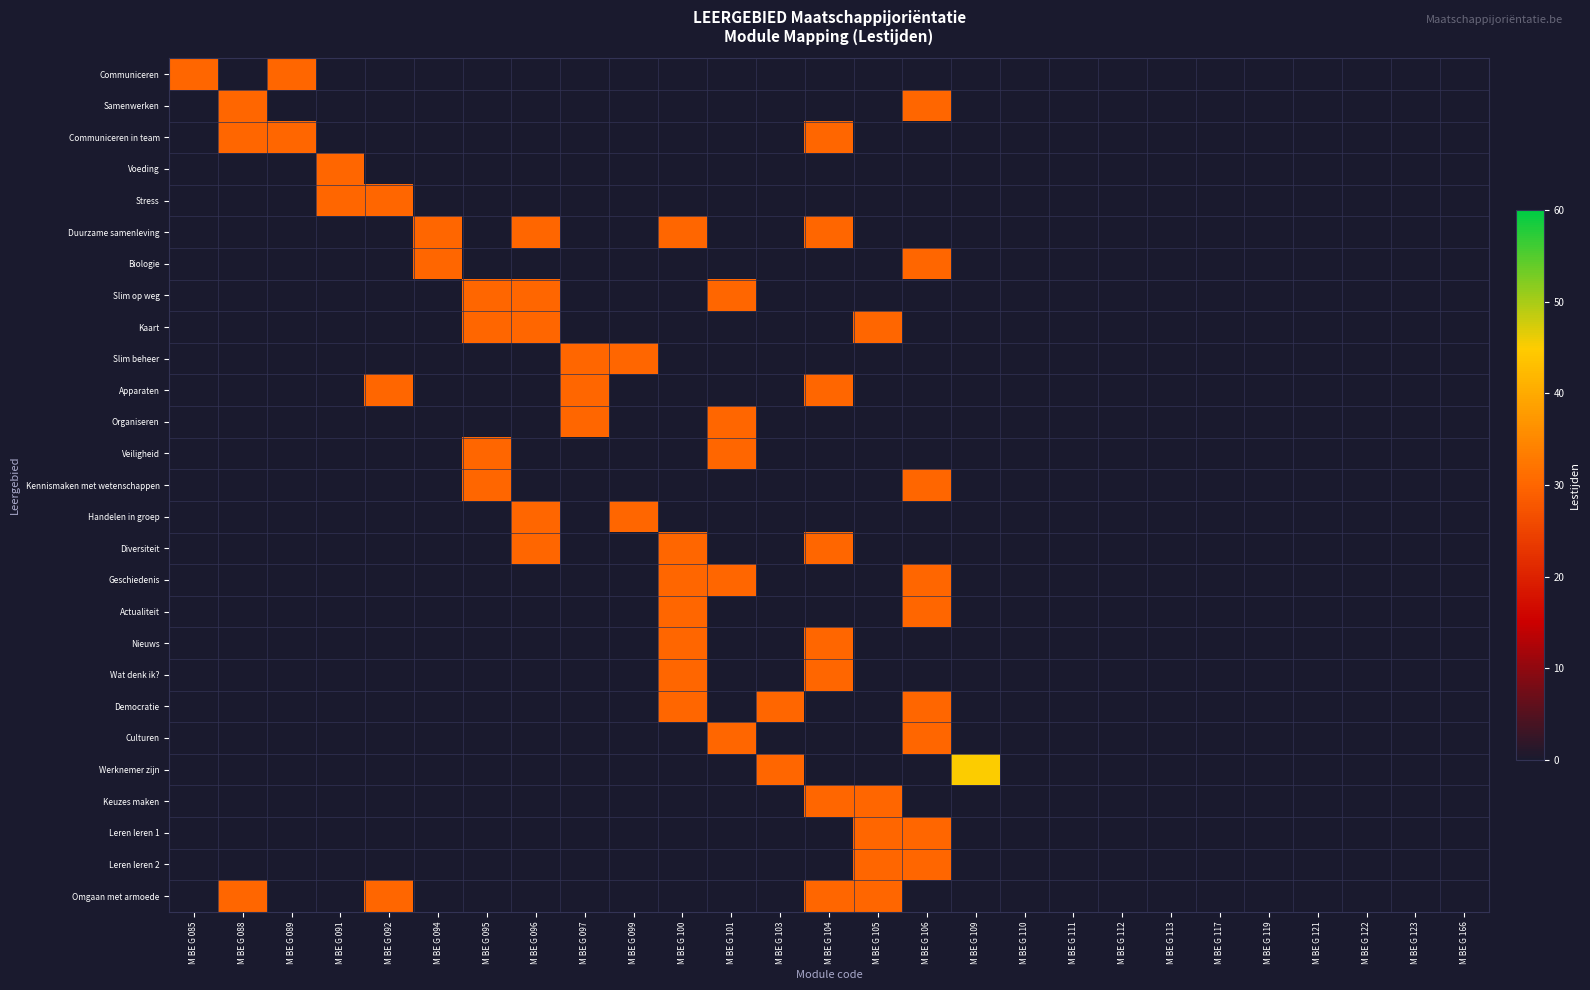

At which category is the sum across all series the highest?

M BE G 106